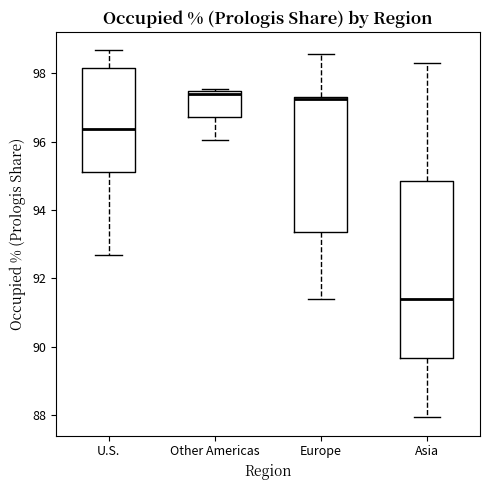

Reading left to right, read every box against the y-axis: the position of its median line, the range the box covers, and the ends of its whiskers. The values are not printed on the chart, so give them approximately, as read against the axis.

U.S.: median 96.4, box 95.2 to 98.2, whiskers 92.6 to 98.6
Other Americas: median 97.4 (just below the box's upper edge), box 96.8 to 97.4, whiskers 96.0 to 97.6
Europe: median 97.2, box 93.4 to 97.4, whiskers 91.4 to 98.6
Asia: median 91.4, box 89.6 to 94.8, whiskers 88.0 to 98.4